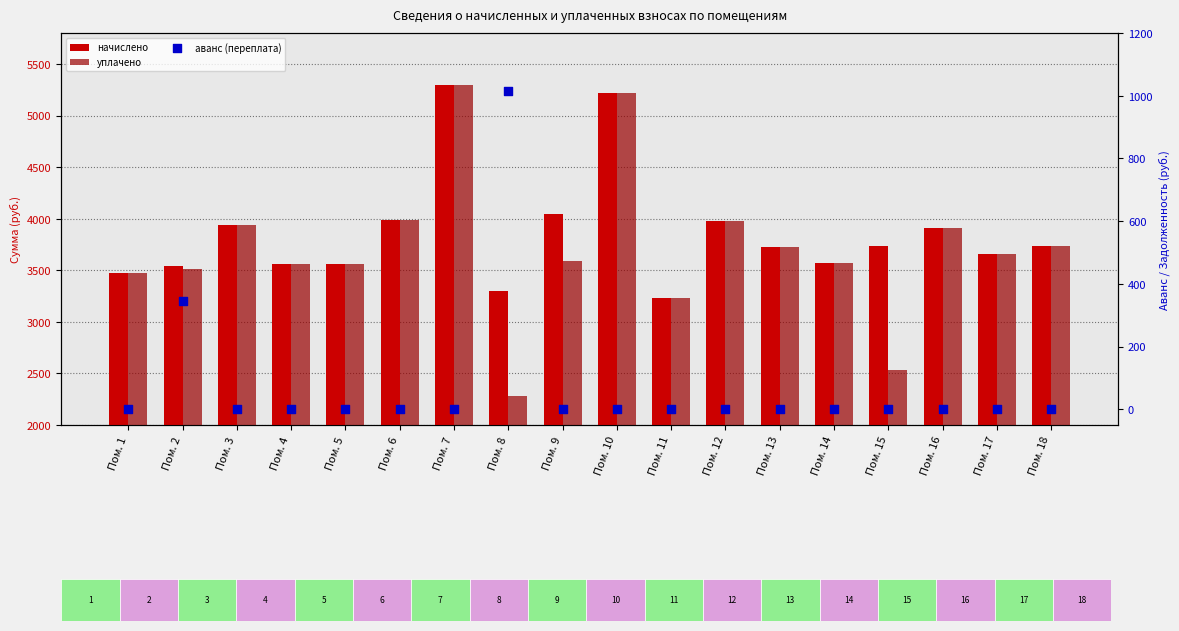

At which category is the sum across all series the highest?

Пом. 7